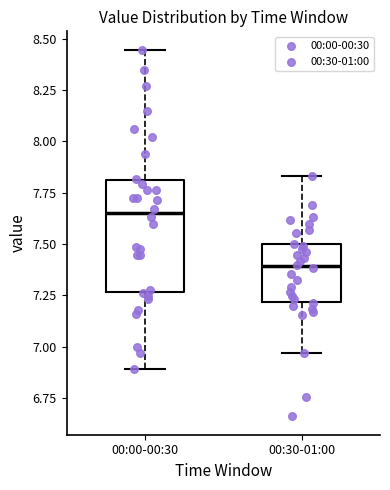

Where is the lower edge of the box for 00:30-01:00 on the y-axis? The values are not printed on the chart, so give them approximately, as read against the axis.

7.20